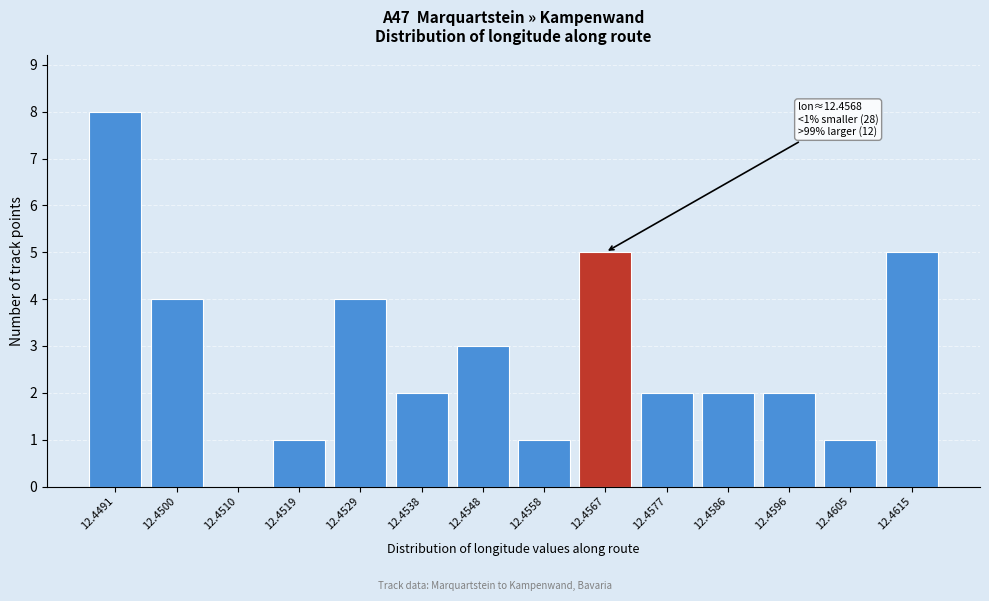

Reading left to right, transcribe all the data shown in this chart.

12.4491=8	12.4500=4	12.4510=0	12.4519=1	12.4529=4	12.4538=2	12.4548=3	12.4558=1	12.4567=5	12.4577=2	12.4586=2	12.4596=2	12.4605=1	12.4615=5